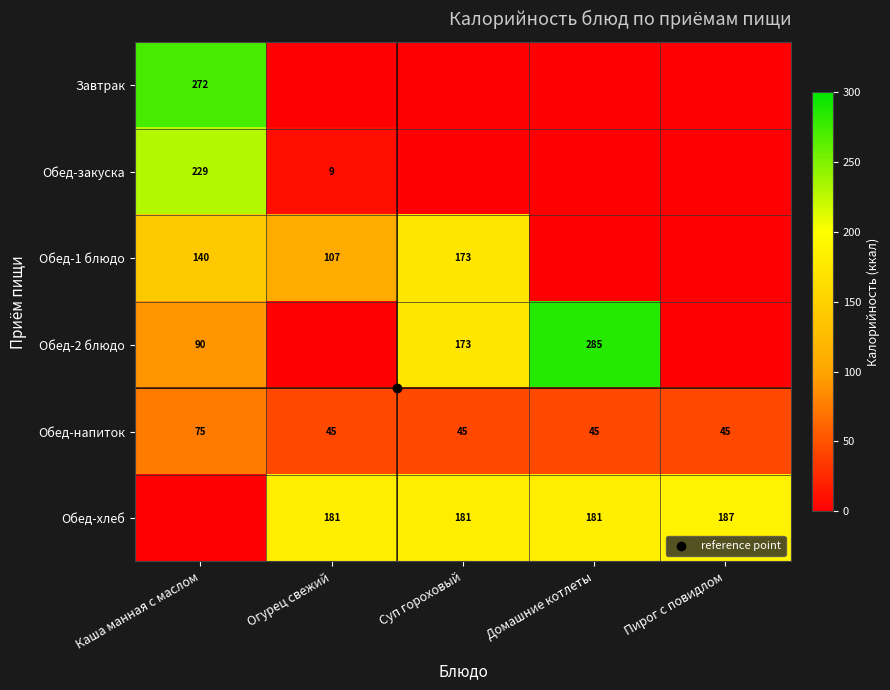

Is the value of Завтрак at Пирог с повидлом greater than the value of Обед-напиток at Каша манная с маслом?

No